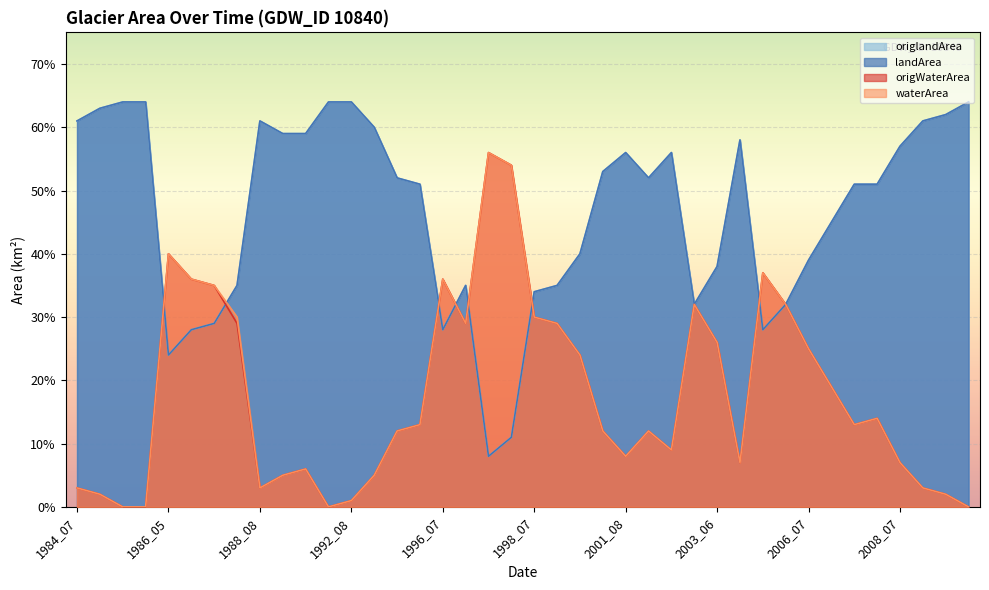

Reading left to right, transcribe all the data shown in this chart.

waterArea: 0.0	0.0	0.0	0.0	0.4	0.4	0.3	0.3	0.0	0.1	0.1	0.0	0.0	0.1	0.1	0.1	0.4	0.3	0.6	0.5	0.3	0.3	0.2	0.1	0.1	0.1	0.1	0.3	0.3	0.1	0.4	0.3	0.2	0.2	0.1	0.1	0.1	0.0	0.0	0.0
landArea: 0.6	0.6	0.6	0.6	0.2	0.3	0.3	0.3	0.6	0.6	0.6	0.6	0.6	0.6	0.5	0.5	0.3	0.3	0.1	0.1	0.3	0.3	0.4	0.5	0.6	0.5	0.6	0.3	0.4	0.6	0.3	0.3	0.4	0.5	0.5	0.5	0.6	0.6	0.6	0.6
origWaterArea: 0.0	0.0	0.0	0.0	0.4	0.4	0.3	0.3	0.0	0.1	0.1	0.0	0.0	0.1	0.1	0.1	0.4	0.3	0.6	0.5	0.3	0.3	0.2	0.1	0.1	0.1	0.1	0.3	0.3	0.1	0.4	0.3	0.2	0.2	0.1	0.1	0.1	0.0	0.0	0.0
origlandArea: 0.6	0.6	0.6	0.6	0.2	0.3	0.3	0.3	0.6	0.6	0.6	0.6	0.6	0.6	0.5	0.5	0.3	0.3	0.1	0.1	0.3	0.3	0.4	0.5	0.6	0.5	0.6	0.3	0.4	0.6	0.3	0.3	0.4	0.5	0.5	0.5	0.6	0.6	0.6	0.6